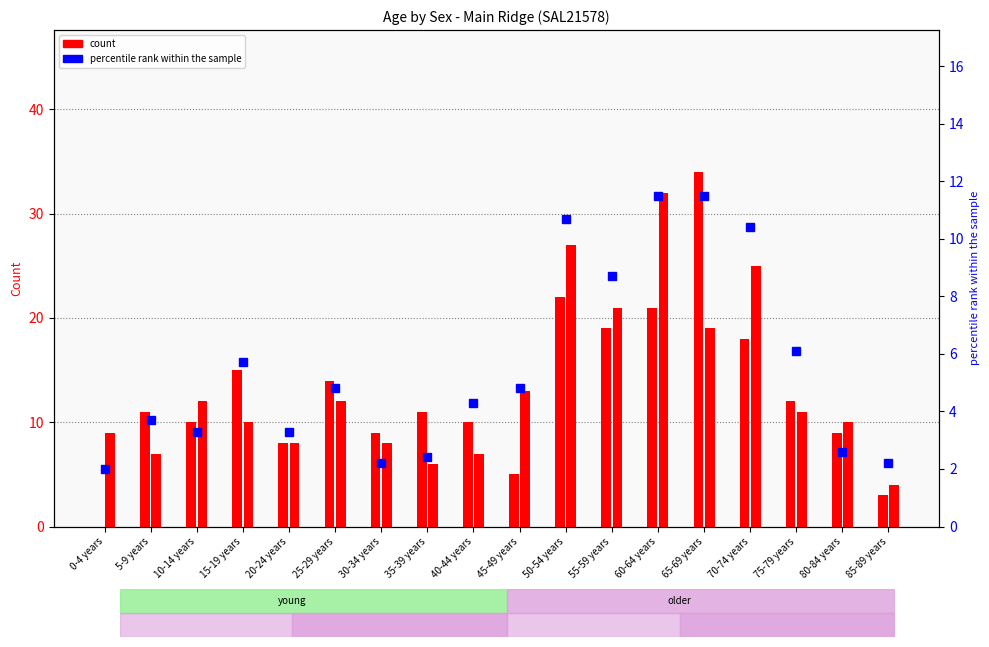

Reading right to left, transcribe all the data shown in this chart.

Males: 85-89 years=3.0	80-84 years=9.0	75-79 years=12.0	70-74 years=18.0	65-69 years=34.0	60-64 years=21.0	55-59 years=19.0	50-54 years=22.0	45-49 years=5.0	40-44 years=10.0	35-39 years=11.0	30-34 years=9.0	25-29 years=14.0	20-24 years=8.0	15-19 years=15.0	10-14 years=10.0	5-9 years=11.0	0-4 years=0.0
Females: 85-89 years=4.0	80-84 years=10.0	75-79 years=11.0	70-74 years=25.0	65-69 years=19.0	60-64 years=32.0	55-59 years=21.0	50-54 years=27.0	45-49 years=13.0	40-44 years=7.0	35-39 years=6.0	30-34 years=8.0	25-29 years=12.0	20-24 years=8.0	15-19 years=10.0	10-14 years=12.0	5-9 years=7.0	0-4 years=9.0
percentile rank within the sample: 85-89 years=2.2	80-84 years=2.6	75-79 years=6.1	70-74 years=10.4	65-69 years=11.5	60-64 years=11.5	55-59 years=8.7	50-54 years=10.7	45-49 years=4.8	40-44 years=4.3	35-39 years=2.4	30-34 years=2.2	25-29 years=4.8	20-24 years=3.3	15-19 years=5.7	10-14 years=3.3	5-9 years=3.7	0-4 years=2.0